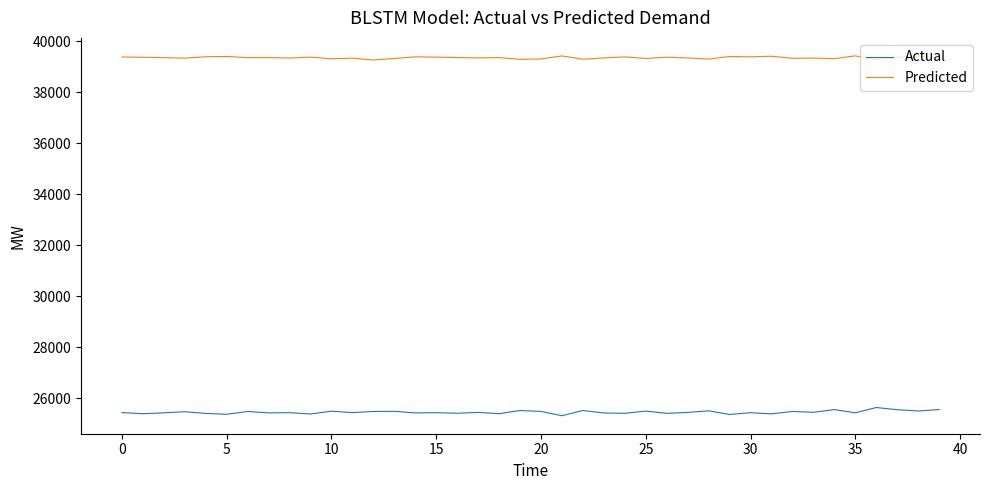

True or false: Predicted and Actual intersect in this chart.

False